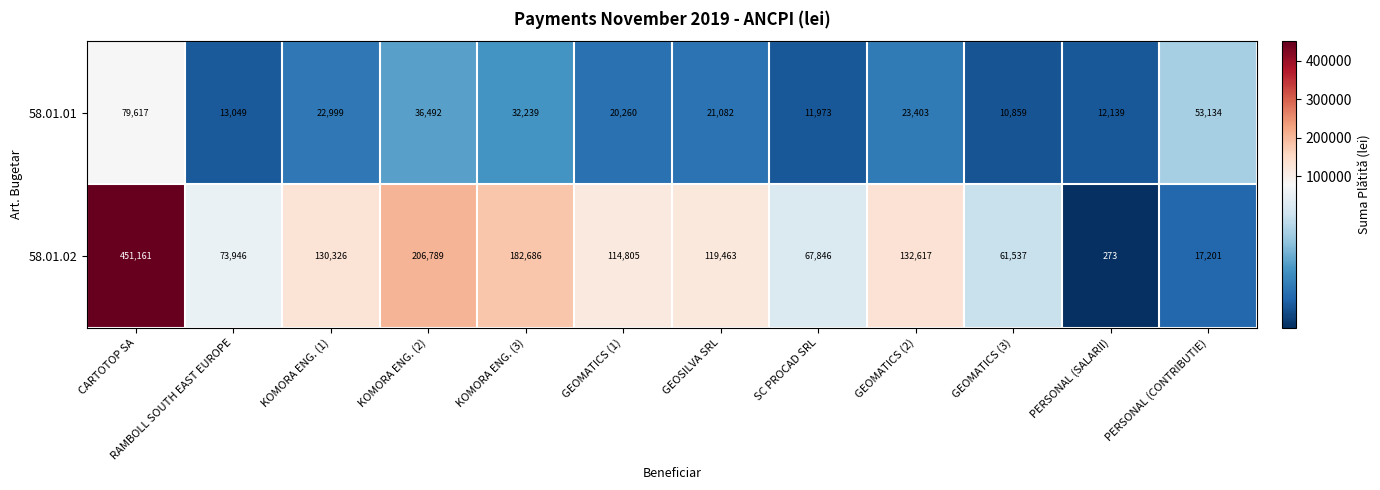

What is the difference between the highest and lowest values at PERSONAL (SALARII)?

11866